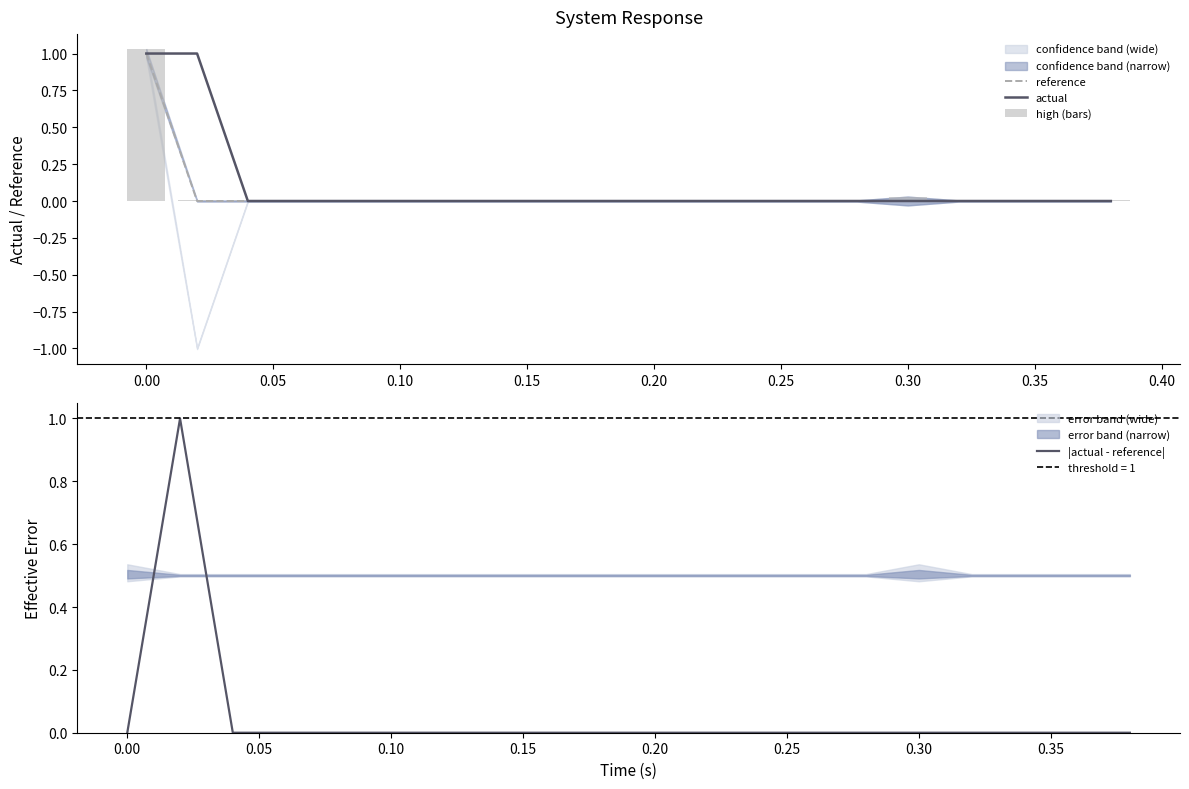

Does the chart contain stacked bars?

No